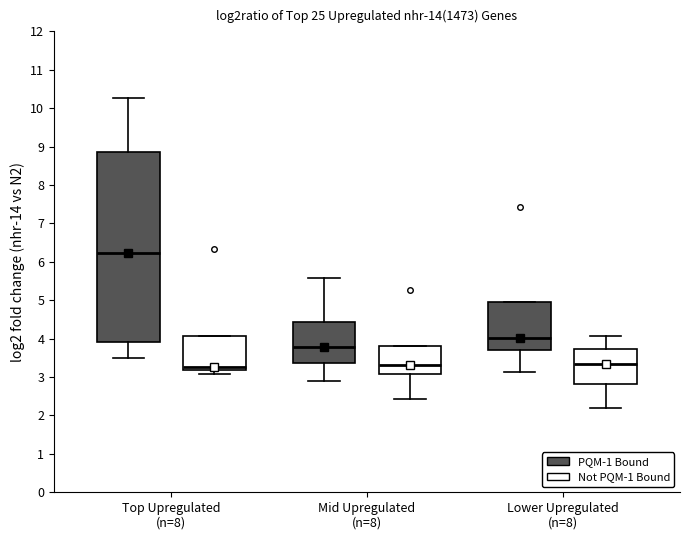

Which box is the tallest, from its lower edge to its upper edge?

Top Upregulated (n=8) (PQM-1 Bound)